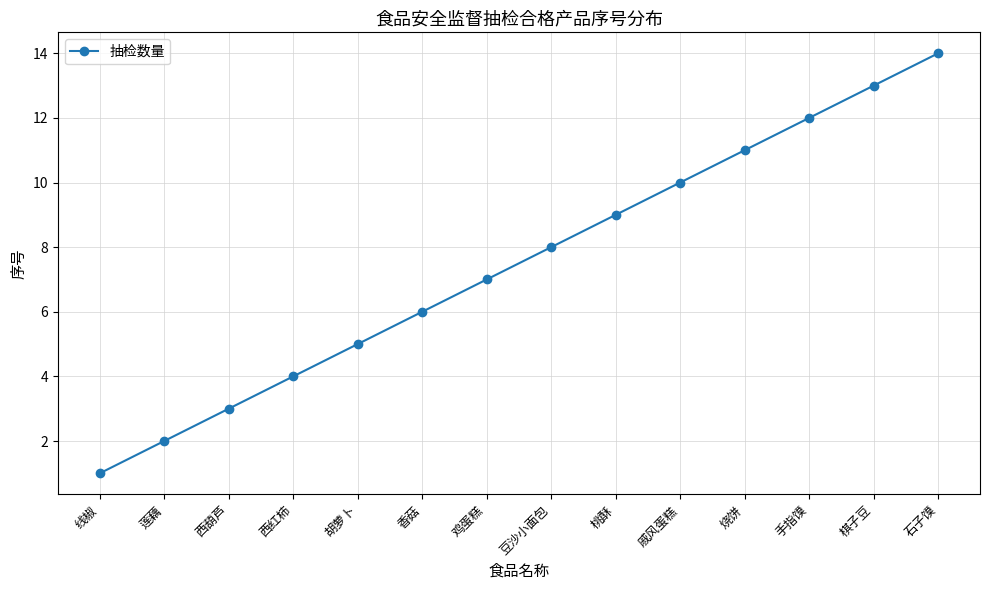

Which category has the highest value across all series?

石子馍